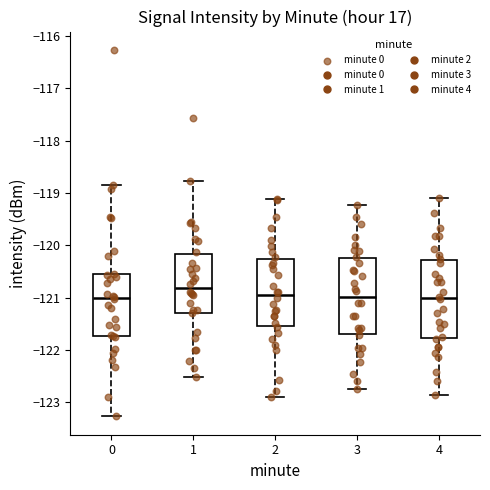

Reading left to right, read every box against the y-axis: the position of its median line, the range the box covers, and the ends of its whiskers. The values are not printed on the chart, so give them approximately, as read against the axis.

0: median -121.0, box -121.7 to -120.6, whiskers -123.3 to -118.8
1: median -120.8, box -121.3 to -120.2, whiskers -122.5 to -118.8
2: median -121.0, box -121.5 to -120.3, whiskers -122.9 to -119.1
3: median -121.0, box -121.7 to -120.3, whiskers -122.7 to -119.2
4: median -121.0, box -121.8 to -120.3, whiskers -122.9 to -119.1